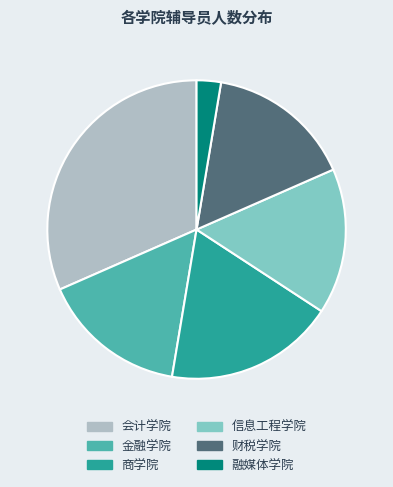

True or false: 财税学院 accounts for 16% of the total.

True